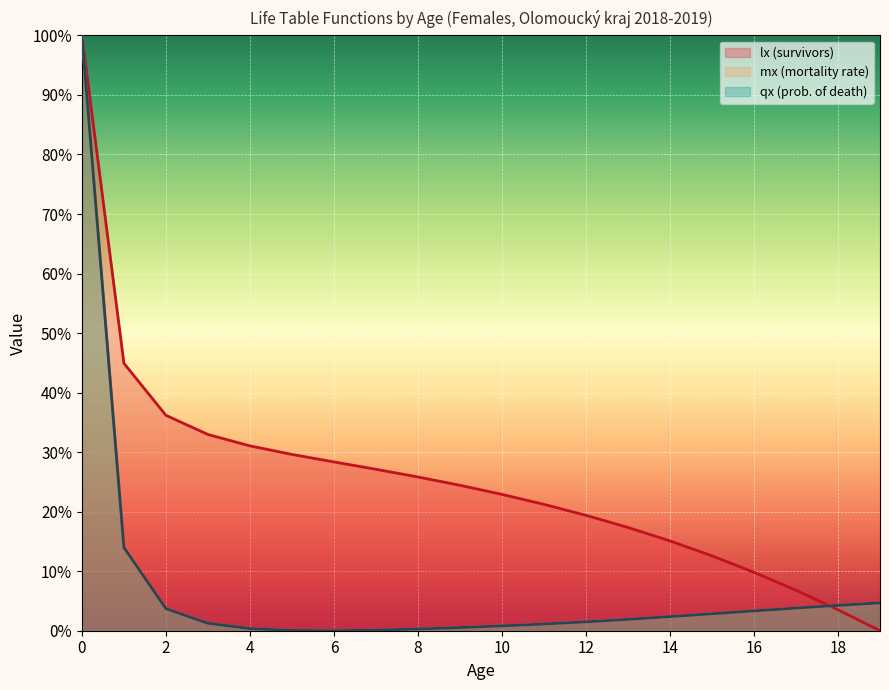

True or false: mx has more than 1 points higher than both neighbors.

False